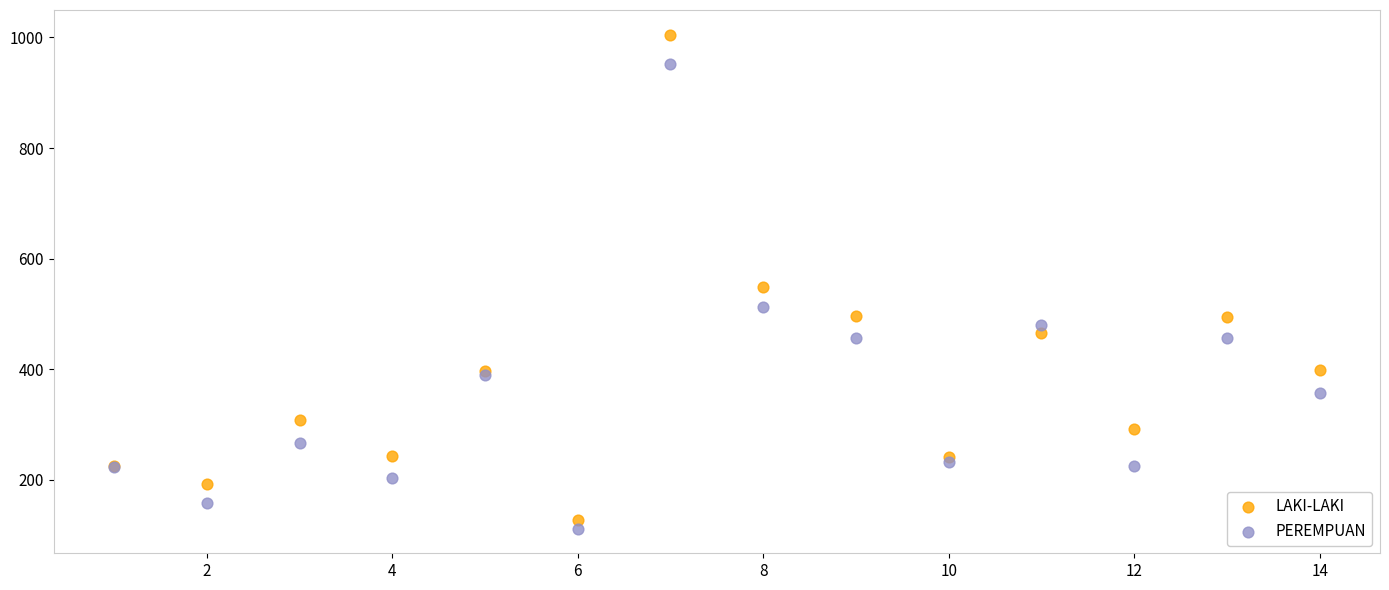

Which series reaches the maximum Y coordinate?

LAKI-LAKI